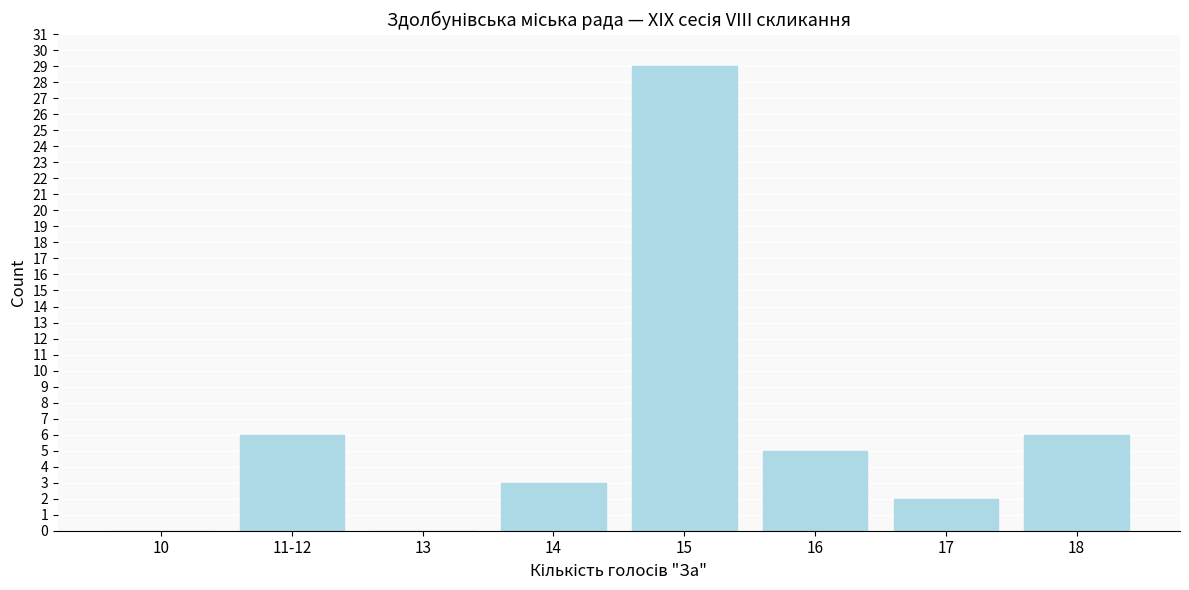

Reading left to right, transcribe all the data shown in this chart.

10=0	11-12=6	13=0	14=3	15=29	16=5	17=2	18=6